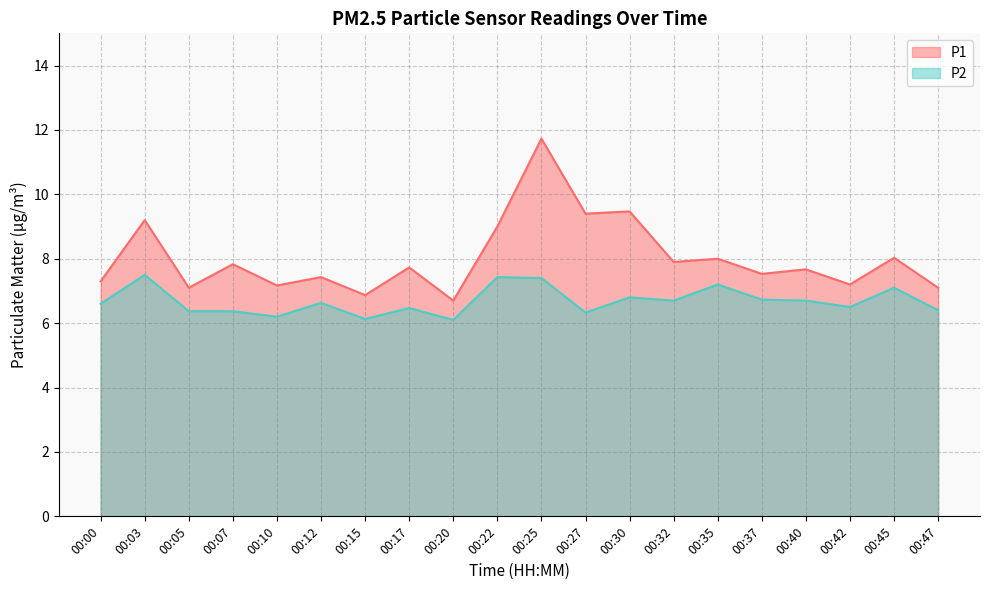

True or false: P2 and P1 cross at least once.

False